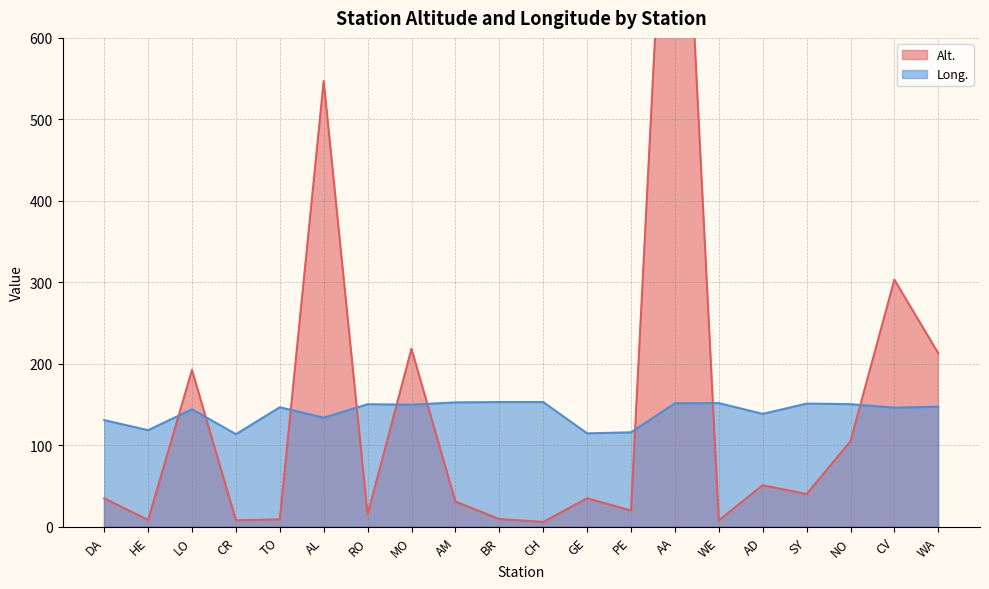

Reading left to right, transcribe all the data shown in this chart.

Alt.: 35.0	8.4	192.5	8.0	9.1	547.0	15.1	218.5	31.0	9.5	6.0	35.0	20.0	1079.6	8.0	51.0	40.2	105.0	303.3	213.0
Long.: 130.9	118.6	144.3	113.7	146.8	133.9	150.5	149.8	152.7	153.1	153.1	114.7	116.0	151.6	151.8	138.6	151.2	150.5	146.3	147.5